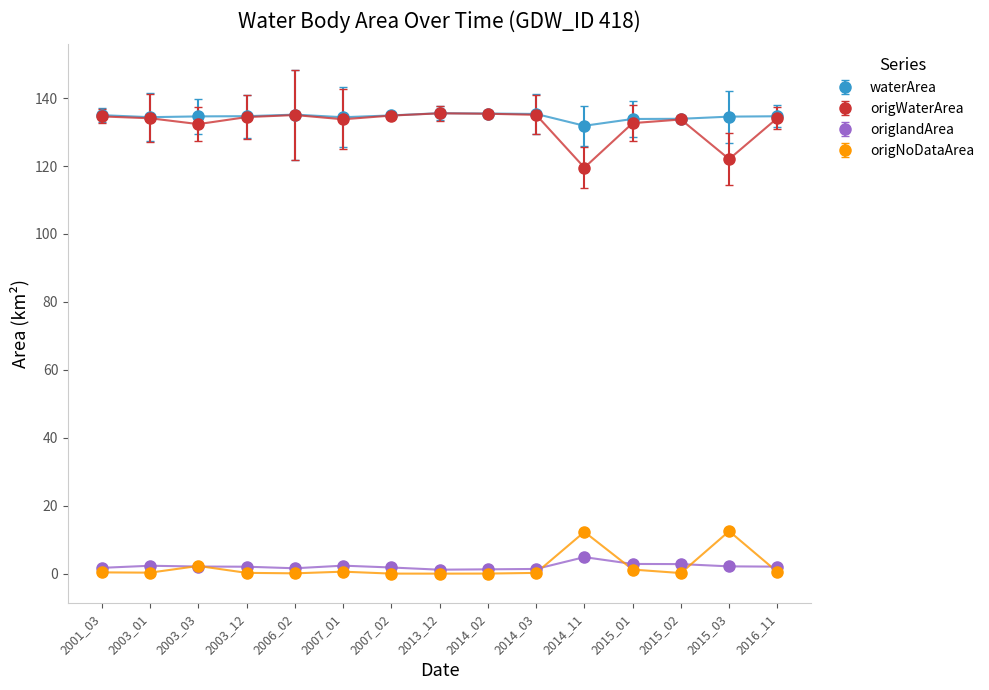

What is the sum of the waterArea values at 2014_02 and 2003_12?

270.1